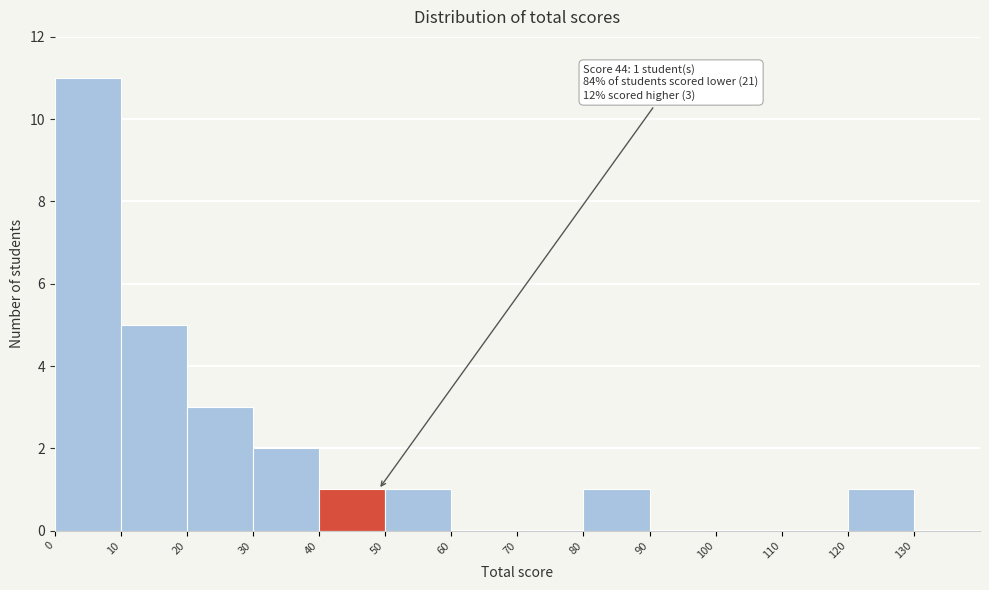

Which range on the x-axis has the tallest bar?

0 to 10